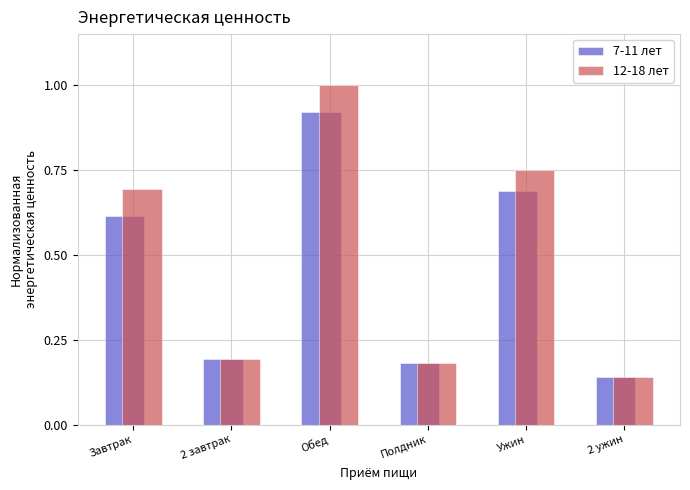

Are the bars grouped side by side (vs. stacked)?

Yes